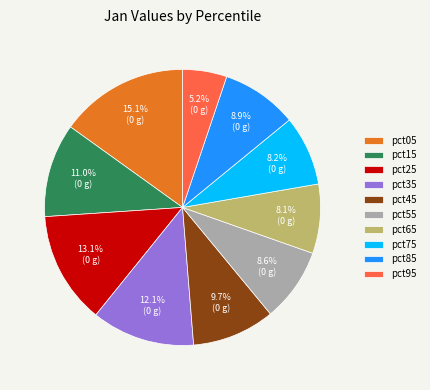

What percentage is the pct85 slice, to the nearest percent?

9%